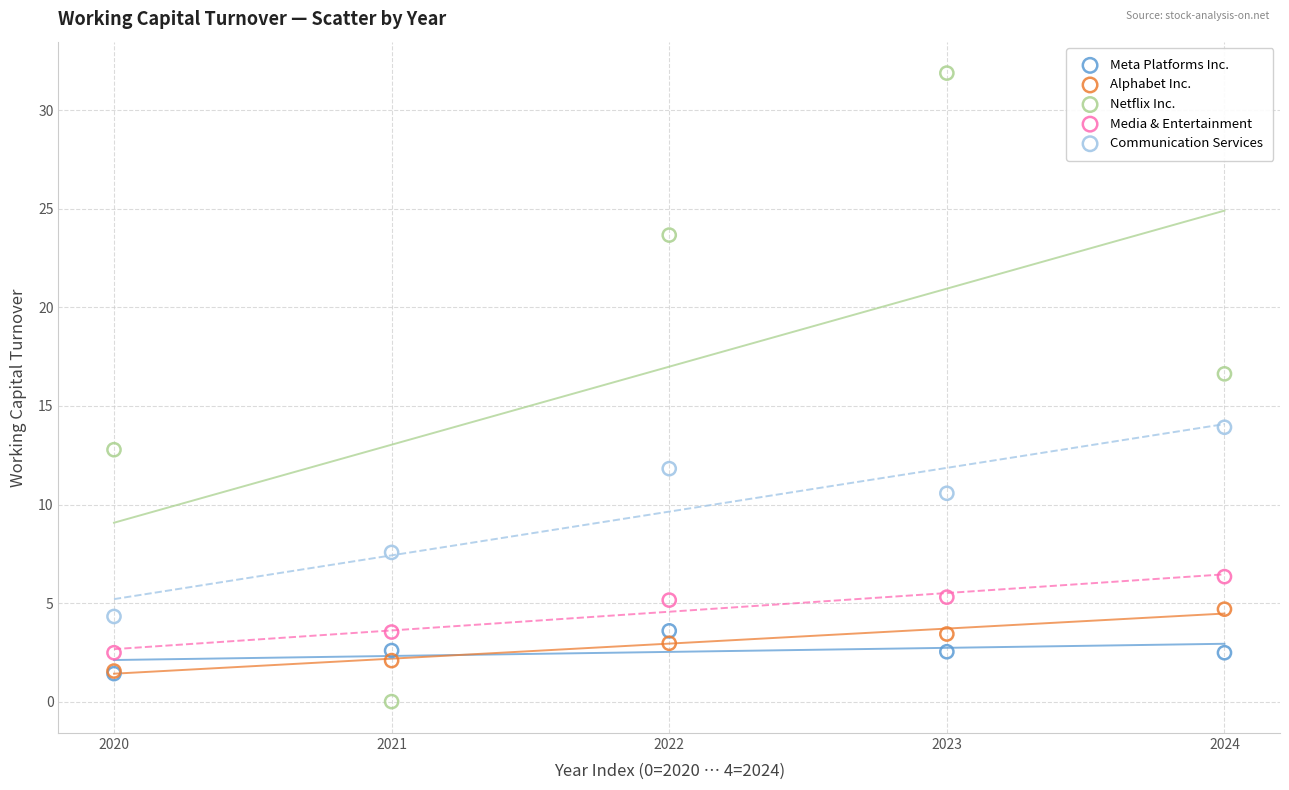

Which series contains the highest Y value?

Netflix Inc.